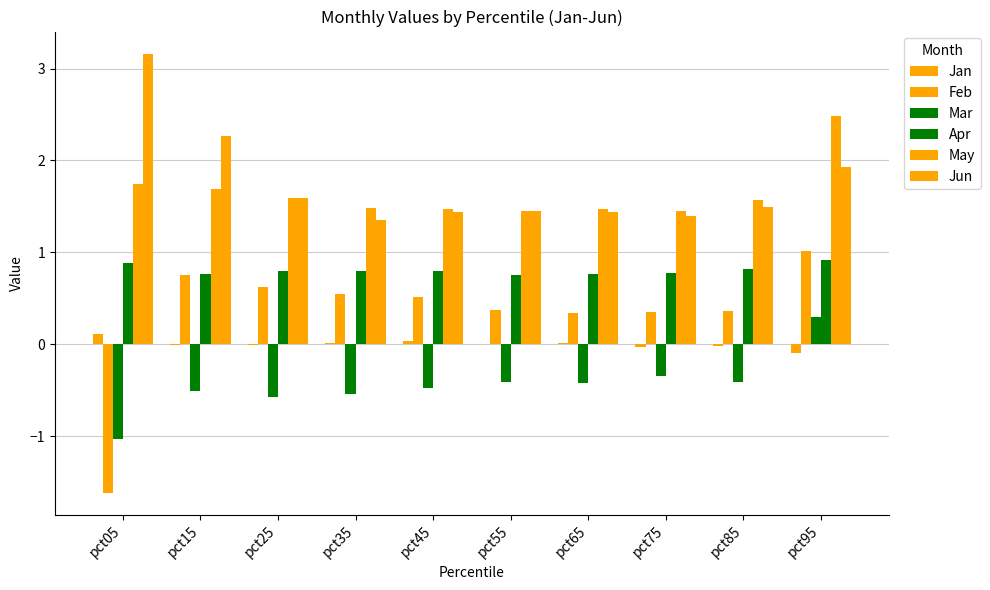

How many groups of bars are there?

10